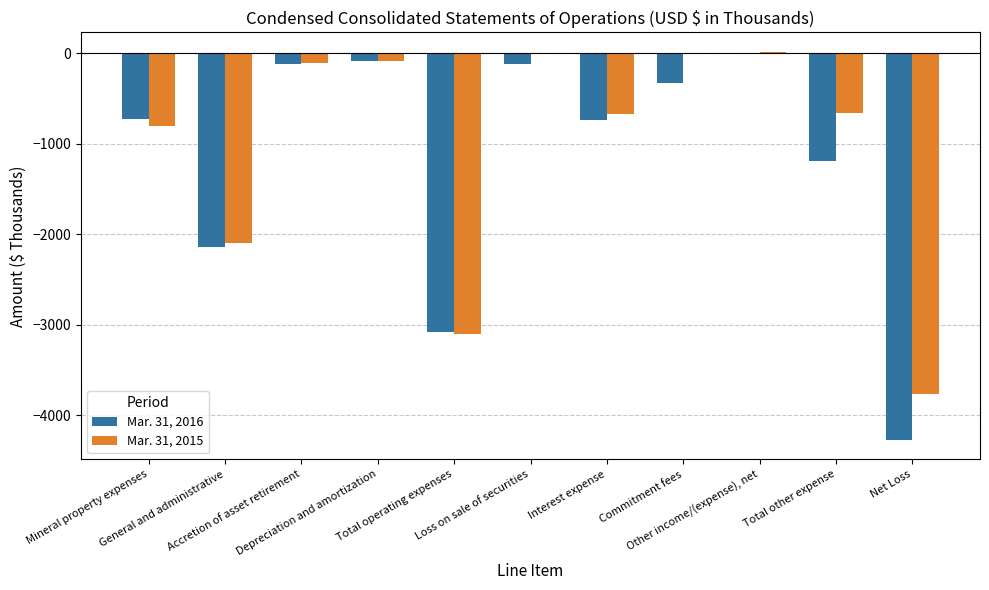

Which series has the largest total across all categories?

Mar. 31, 2015